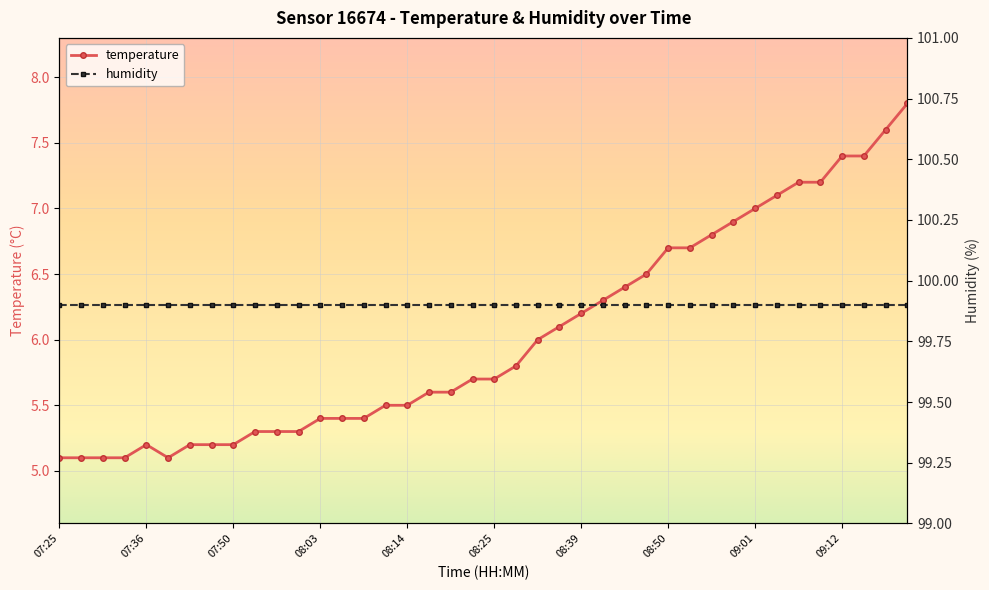

True or false: humidity has a value of 142.9 at 07:25.

False